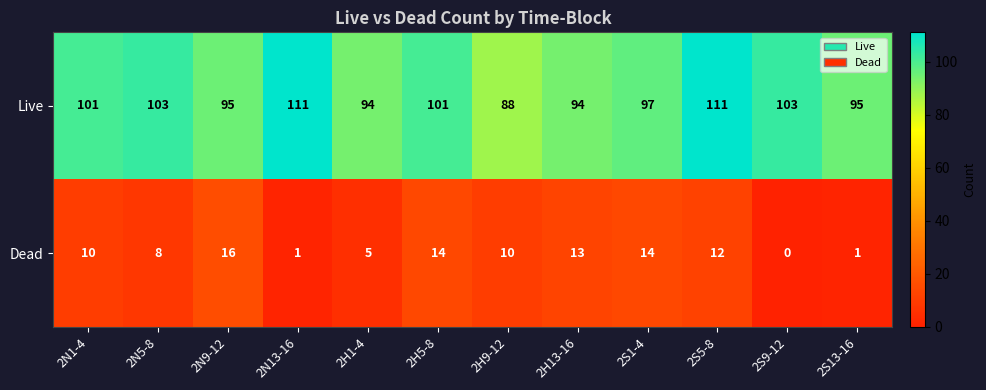

List the series in order of their overall mean, lowest first.

Dead, Live